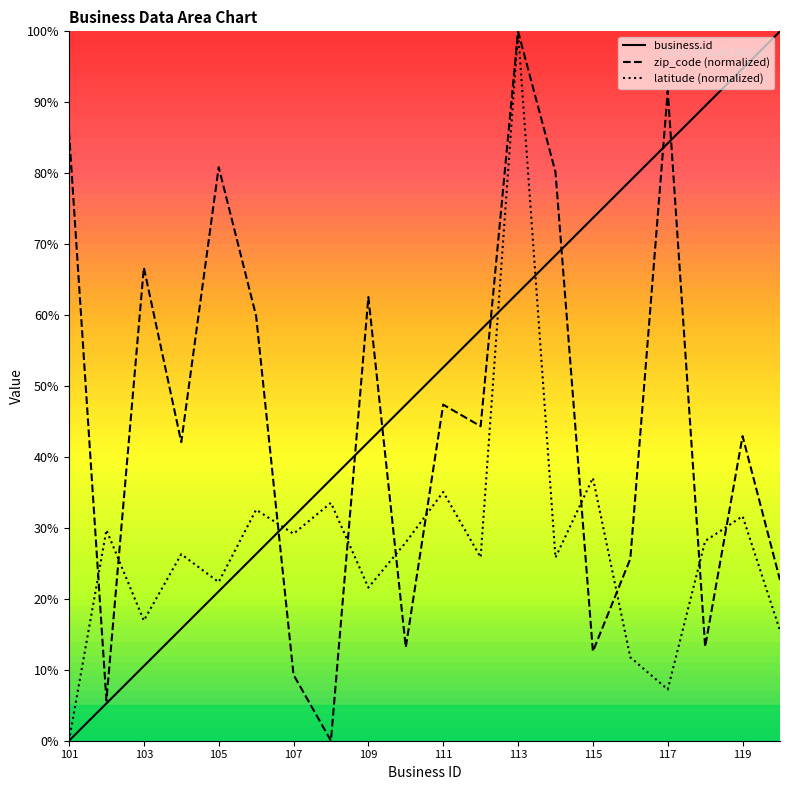

Which has a higher value, 114 or 108?

114